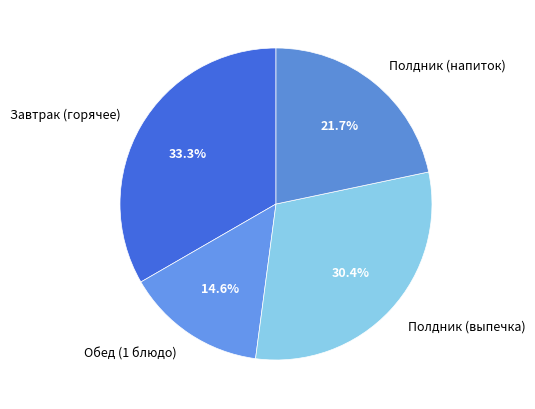

Between Полдник (выпечка) and Полдник (напиток), which is larger?

Полдник (выпечка)